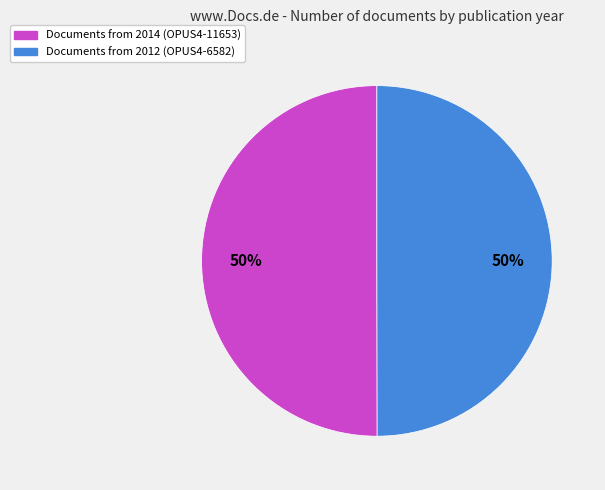

To the nearest percent, what is the average slice percentage?

50%